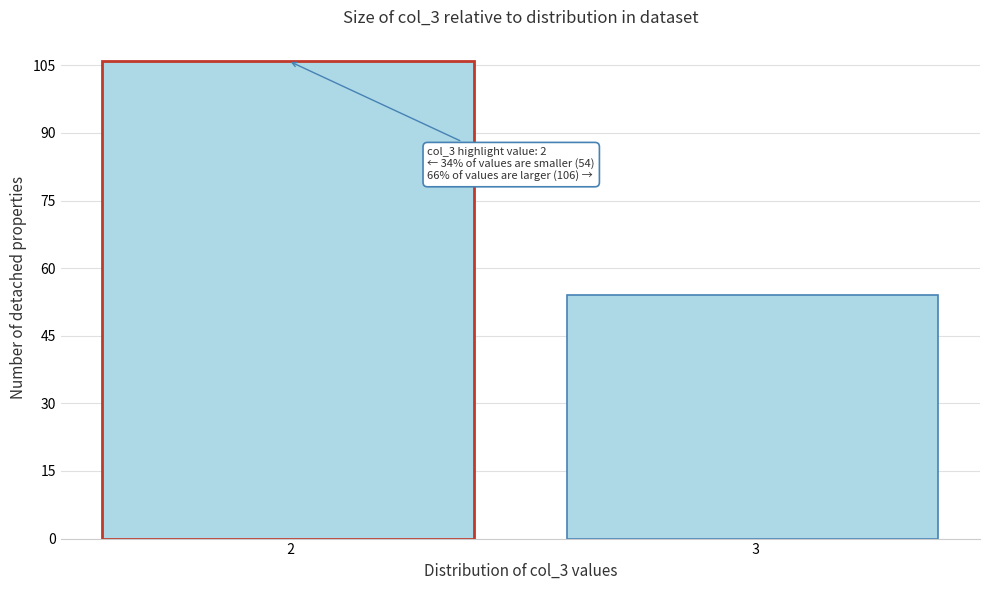

Reading right to left, transcribe all the data shown in this chart.

  3=54	  2=106